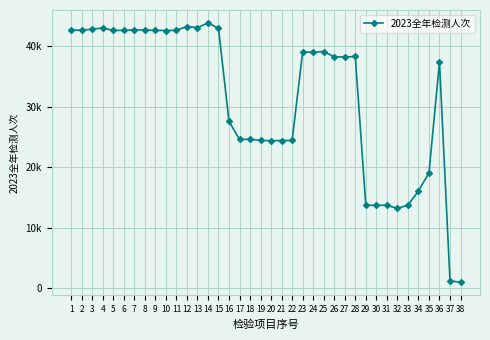

How many categories are shown in the chart?

38